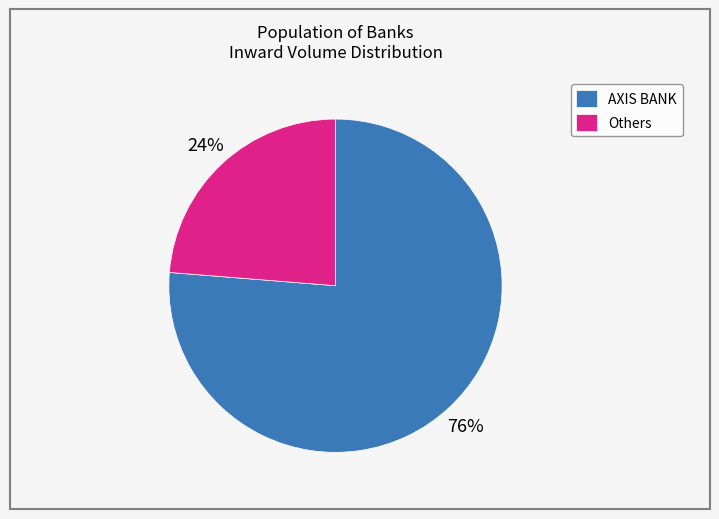

To the nearest percent, what portion does Others represent?

24%